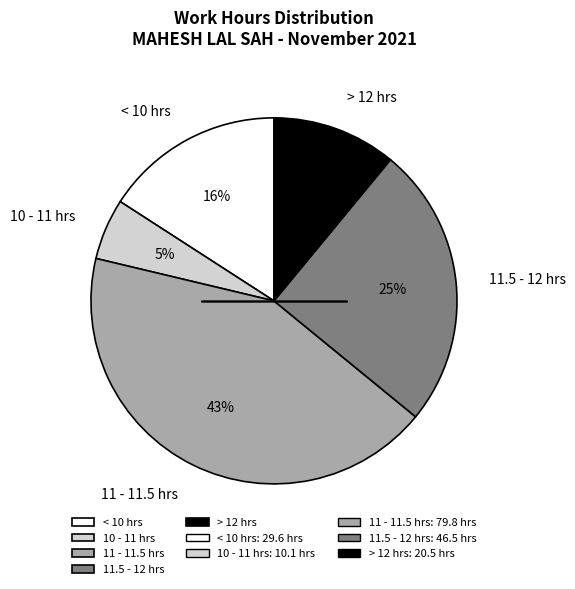

True or false: < 10 hrs accounts for 23% of the total.

False